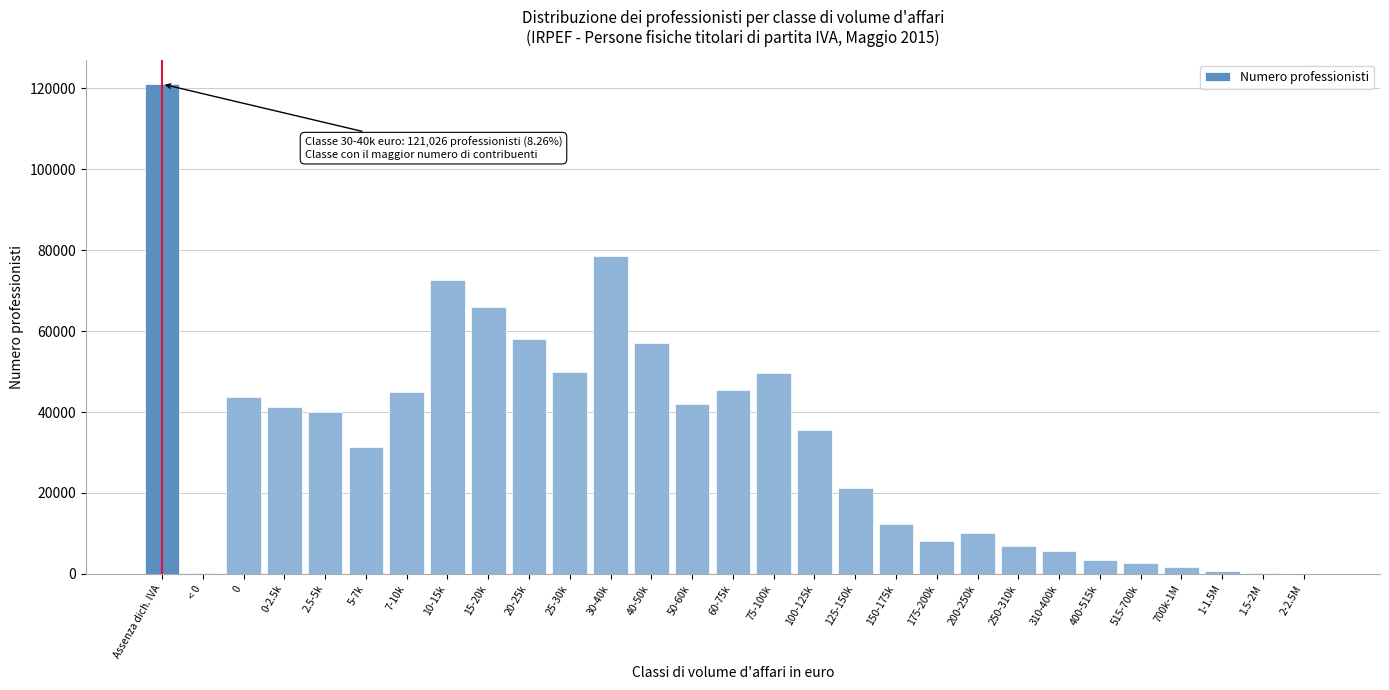

The value at 15-20k is 103055. True or false?

False